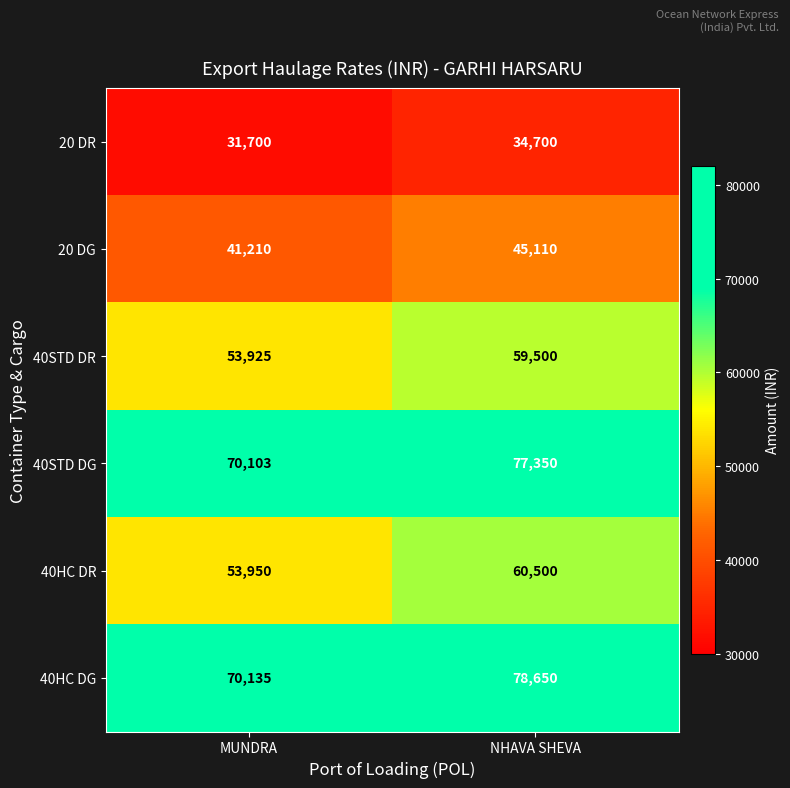

Which series has the widest spread of values?

40HC DG